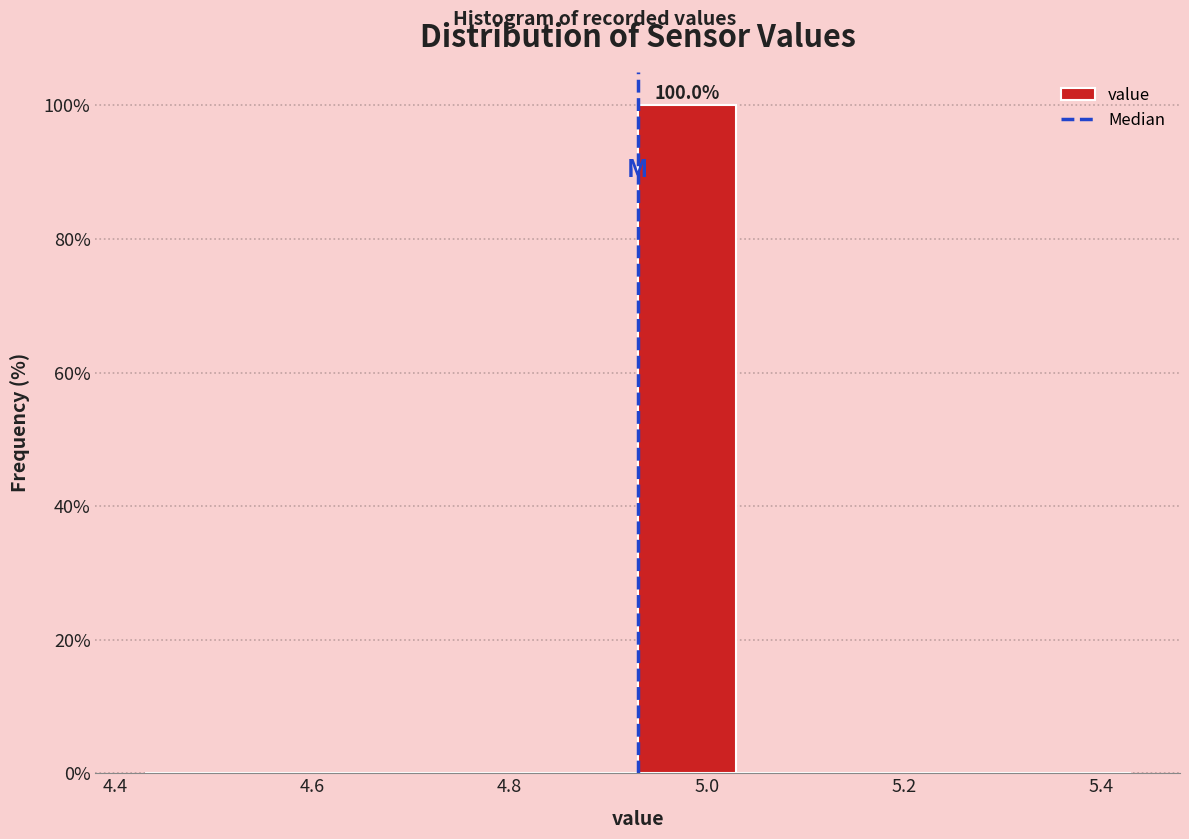

Over which range of the x-axis is the bar tallest?

4.93 to 5.03